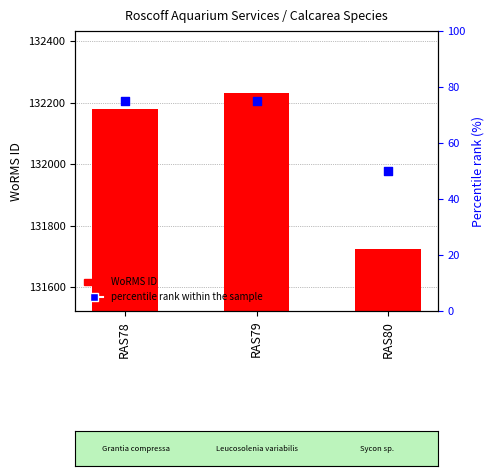

Which series has the widest spread of Y values?

WoRMS ID